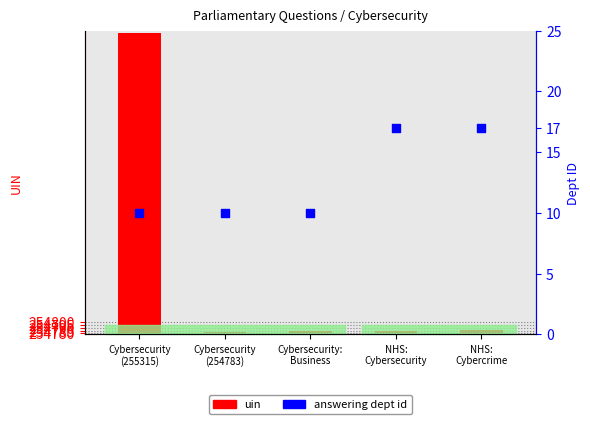

Which series reaches the maximum Y coordinate?

uin